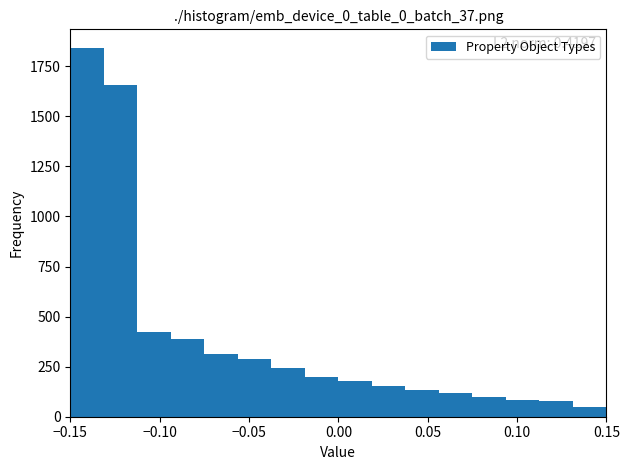

Around what value on the x-axis is the tallest bar? Give the approximate position of its centre, as read against the axis.

-0.140